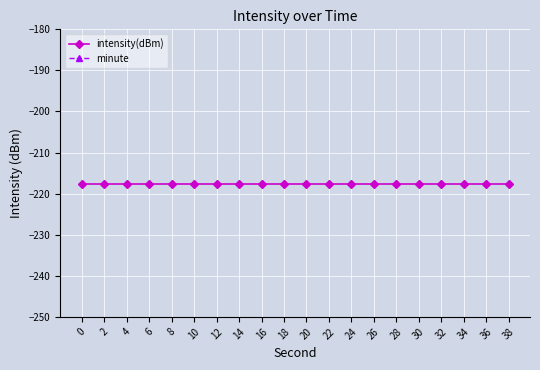

True or false: intensity(dBm) and minute intersect in this chart.

False